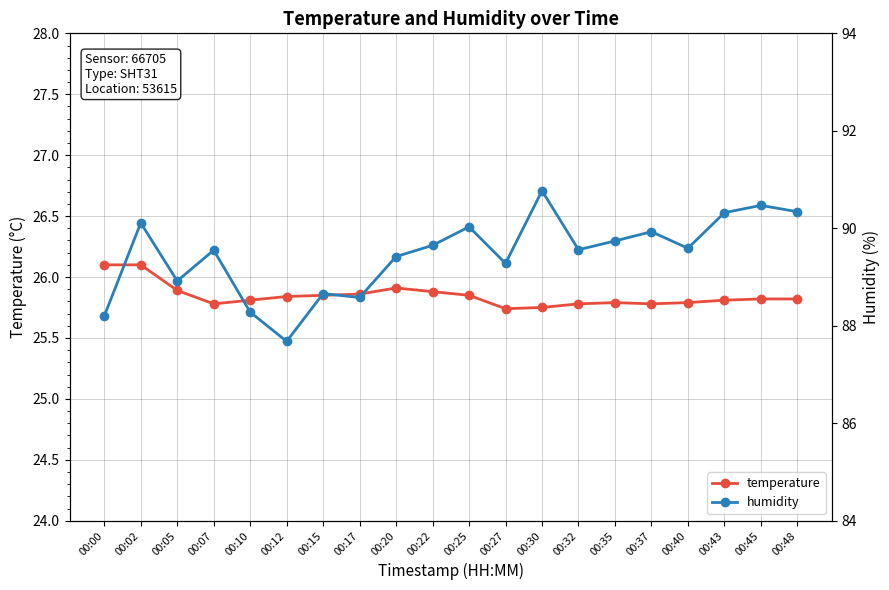

List the series in order of their overall mean, lowest first.

temperature, humidity